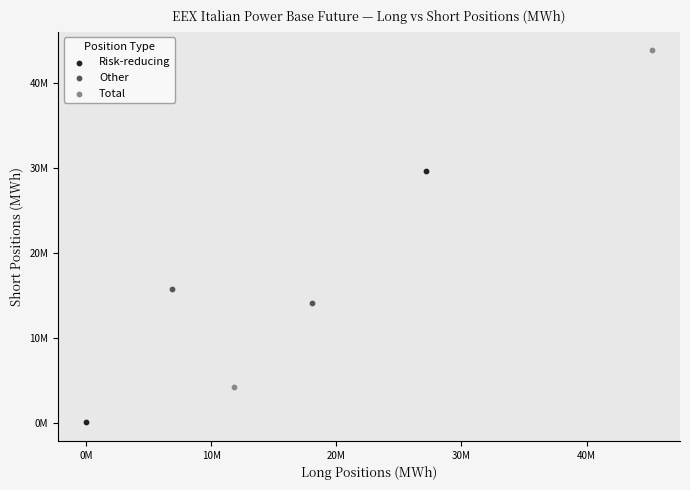

What are all the series names shown in the legend?

Risk-reducing, Other, Total